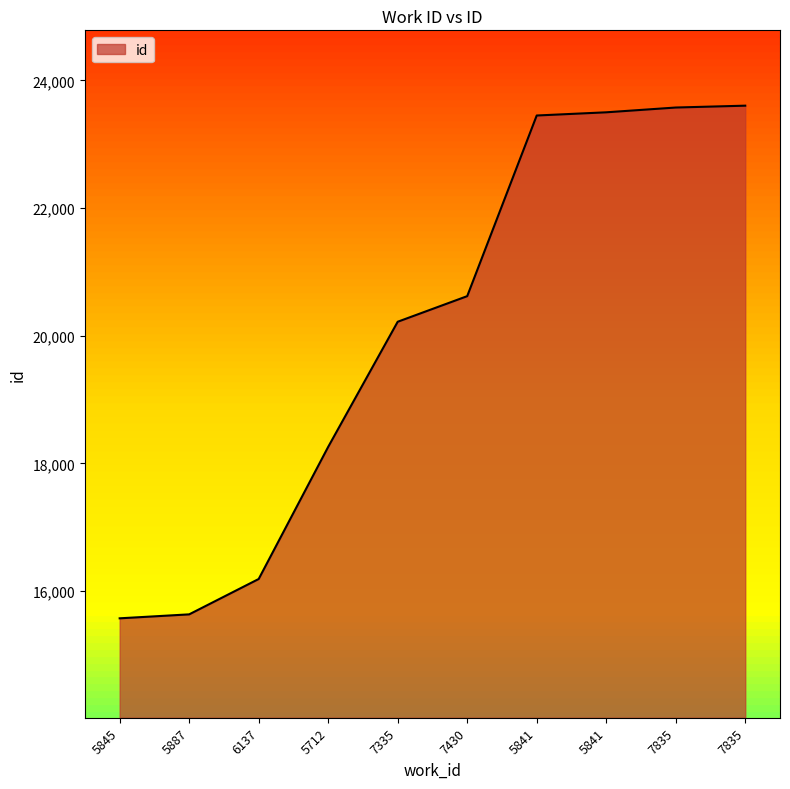

Reading left to right, list all the values displayed in this chart.

15574	15636	16190	18260	20220	20621	23451	23501	23576	23605